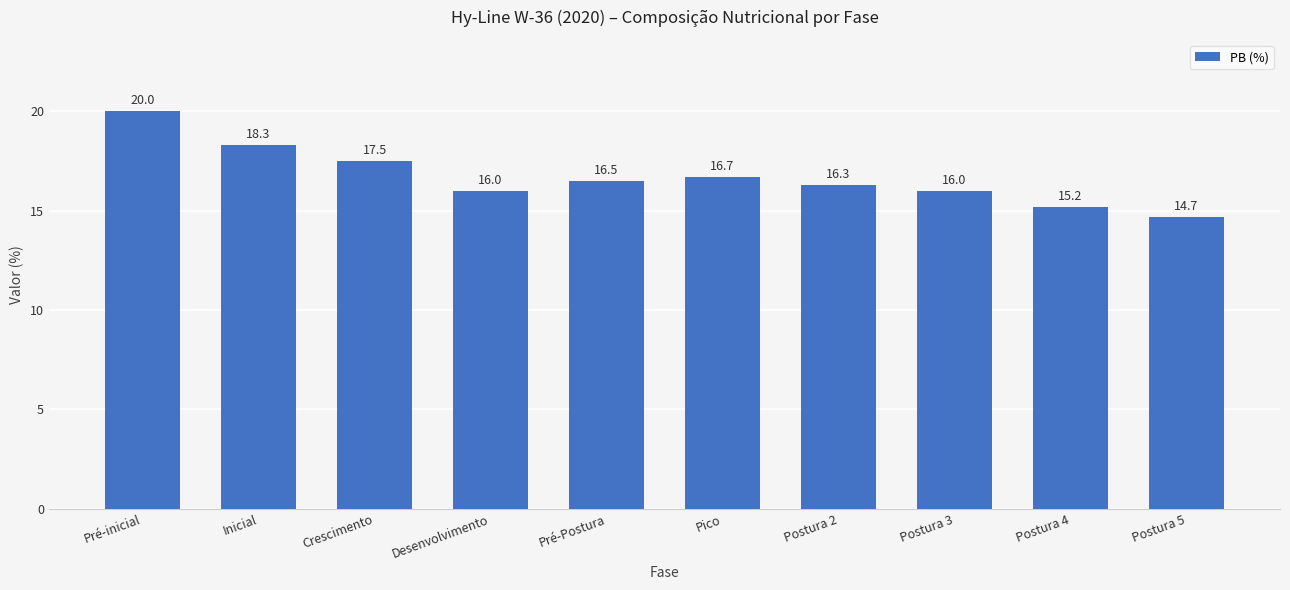

True or false: the data shows 16.7 at Pico.

True